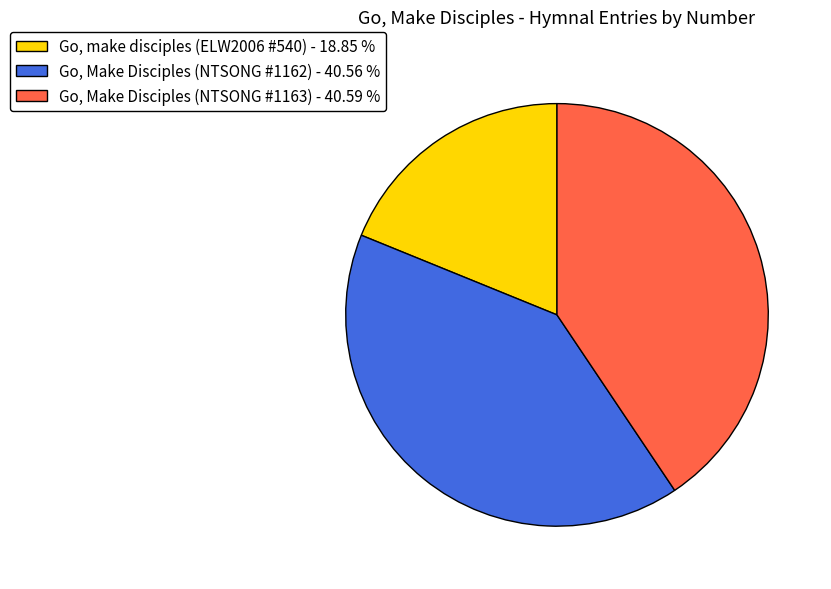

What is the smallest slice in the pie chart?

Go, make disciples (ELW2006 #540)